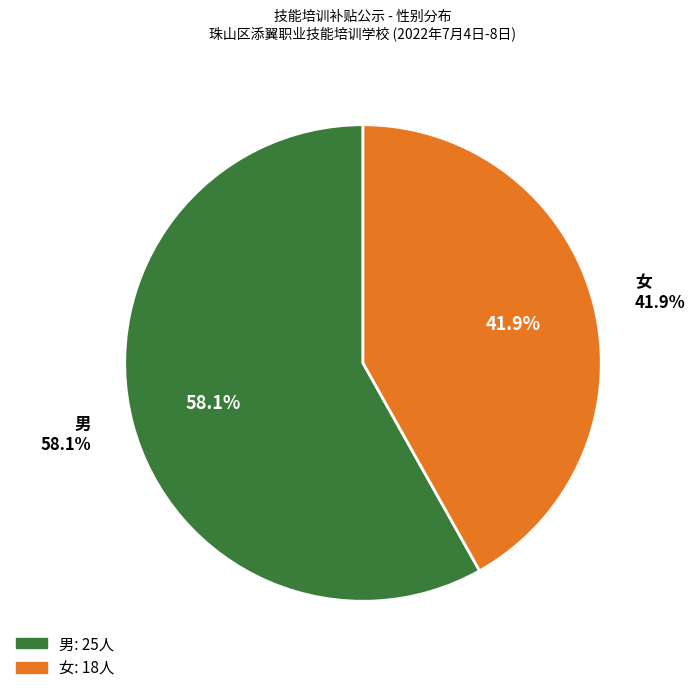

How many segments does this pie chart have?

2